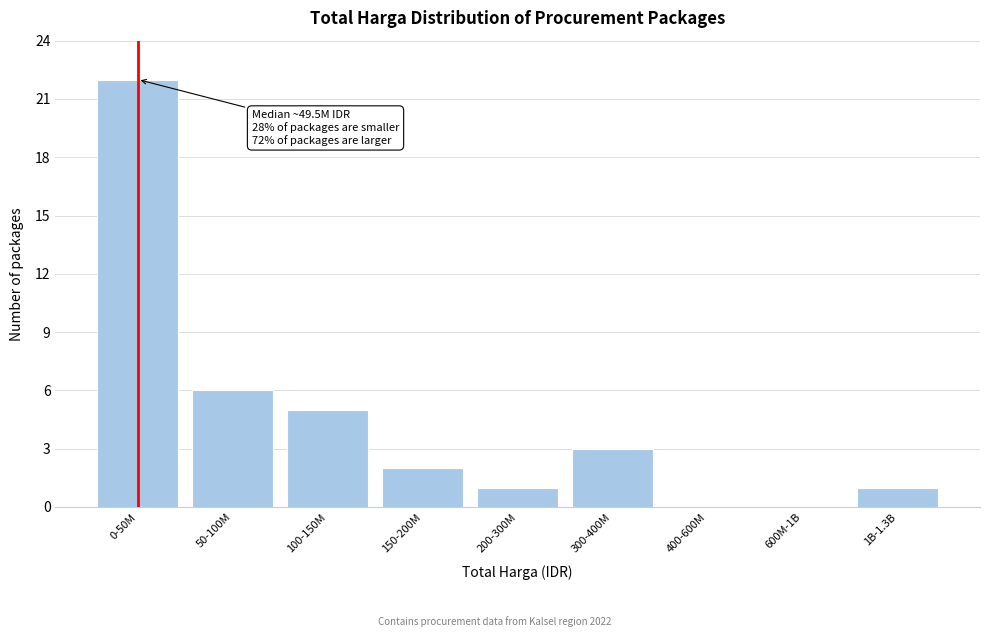

Reading left to right, transcribe all the data shown in this chart.

0-50M=22	50-100M=6	100-150M=5	150-200M=2	200-300M=1	300-400M=3	400-600M=0	600M-1B=0	1B-1.3B=1